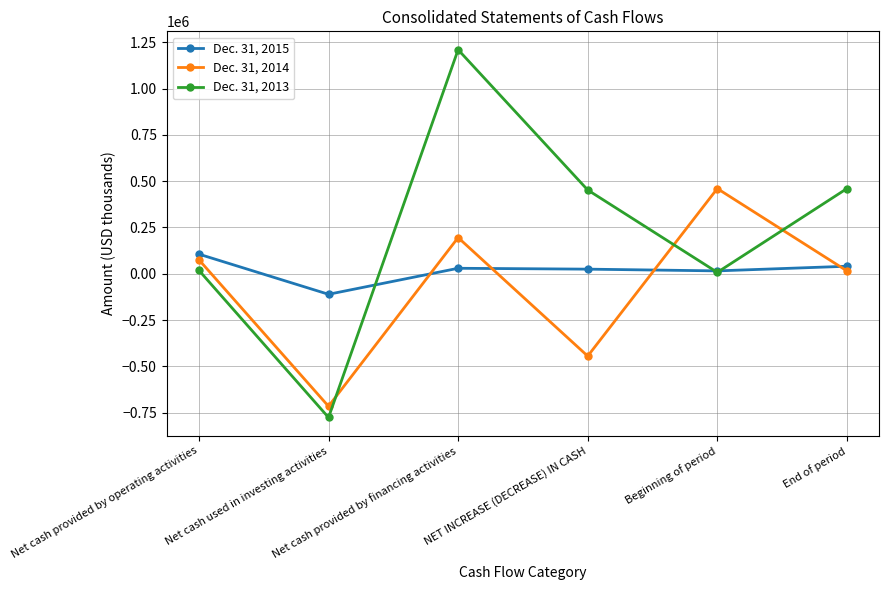

True or false: Dec. 31, 2013 has more than 2 points higher than both neighbors.

False